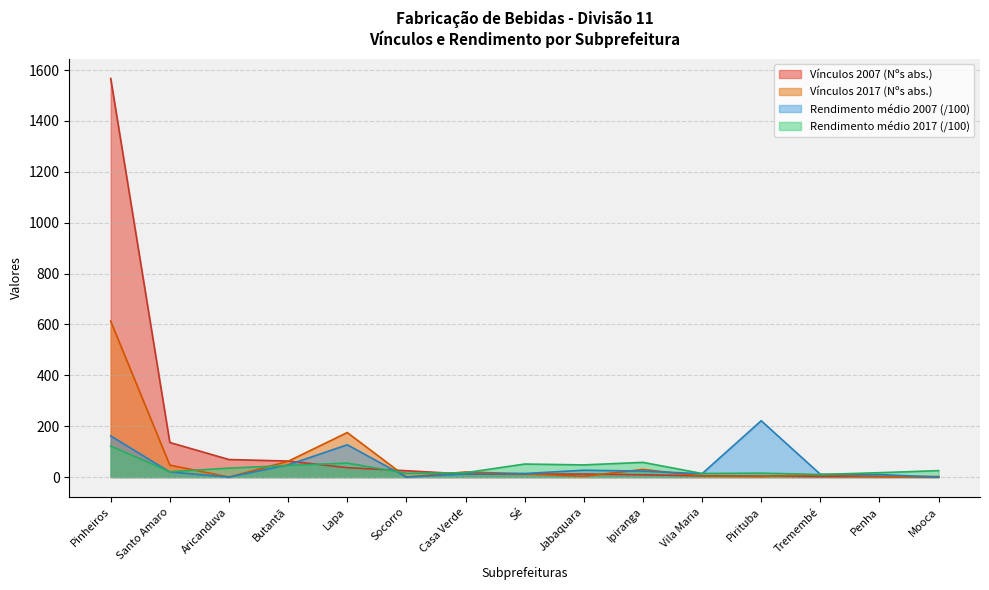

What position from the left is Santo Amaro?

2